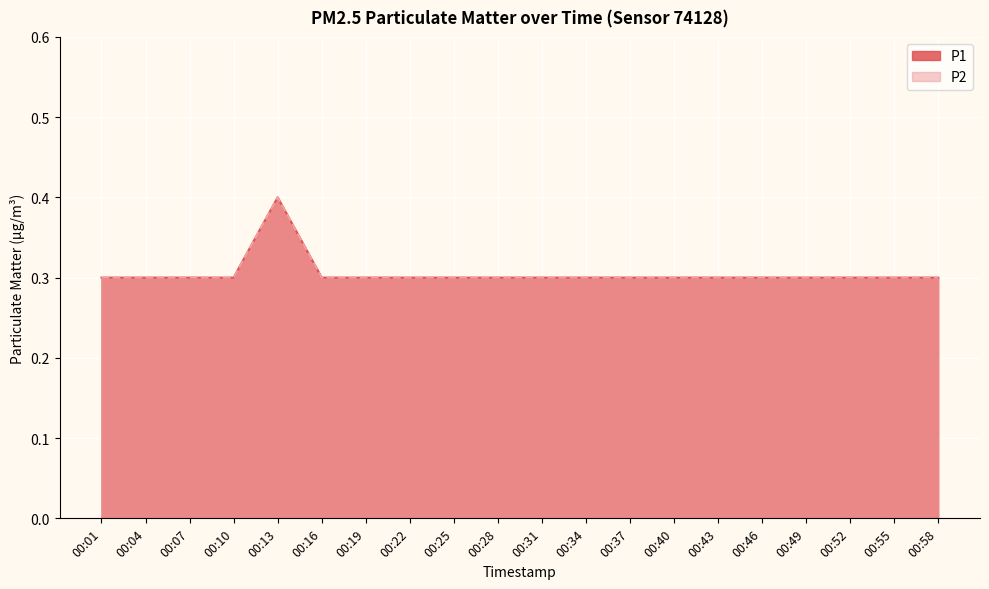

The value of P2 at 00:58 is 0.3. True or false?

True